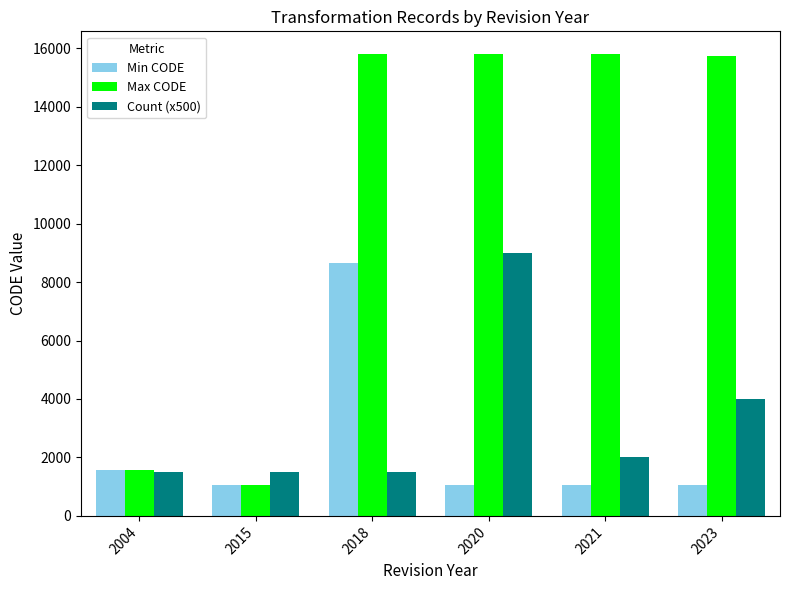

Rank the series at 2023 from lowest to highest value.

Min CODE, Count (x500), Max CODE